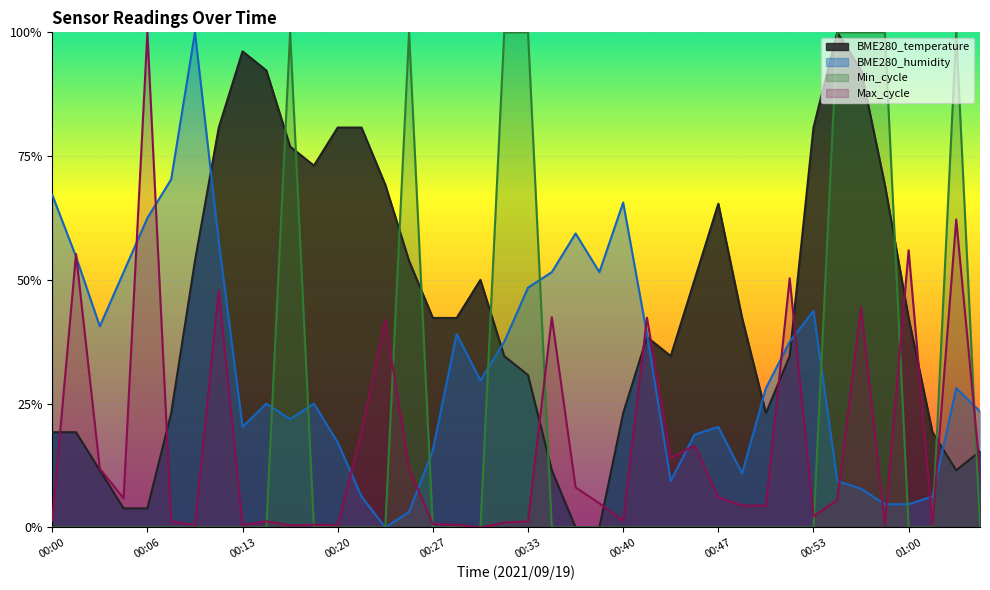

Rank the series at 00:37 from highest to lowest value.

BME280_humidity, Max_cycle, BME280_temperature, Min_cycle